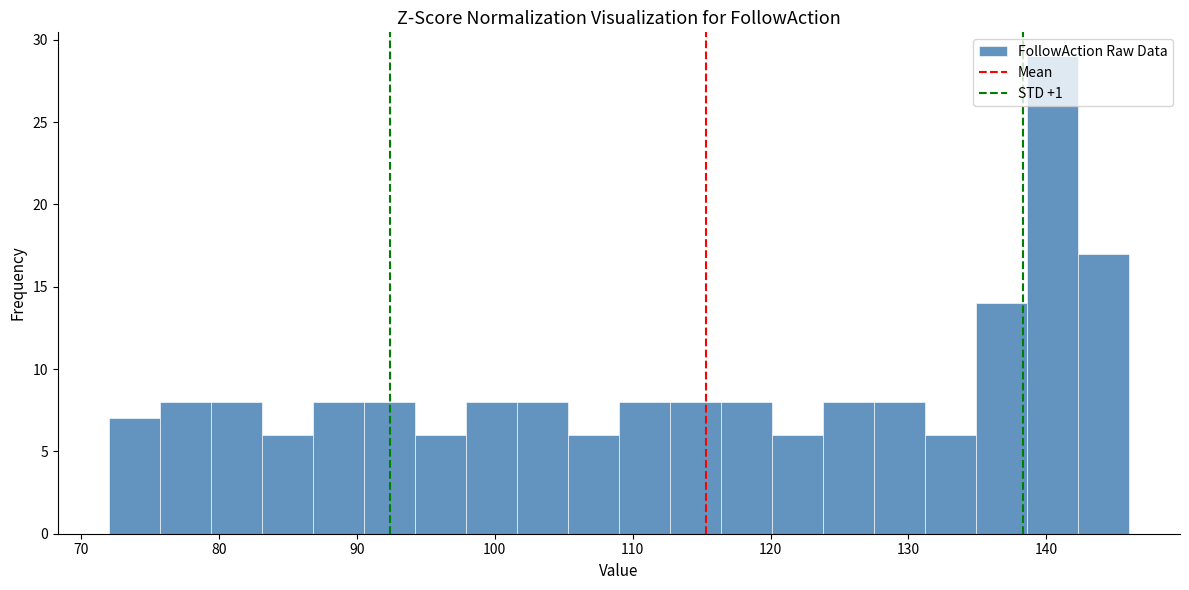

Around what value on the x-axis is the tallest bar? Give the approximate position of its centre, as read against the axis.

140